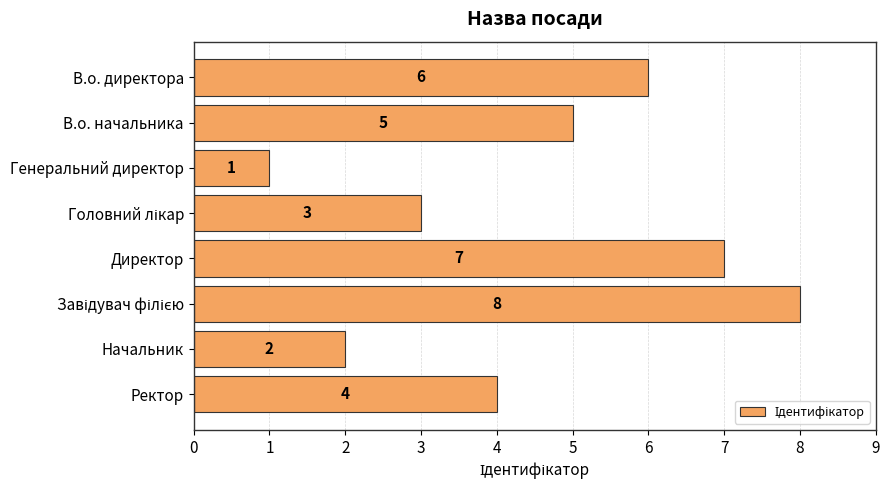

The chart shows a value of 7 at В.о. начальника. True or false?

False